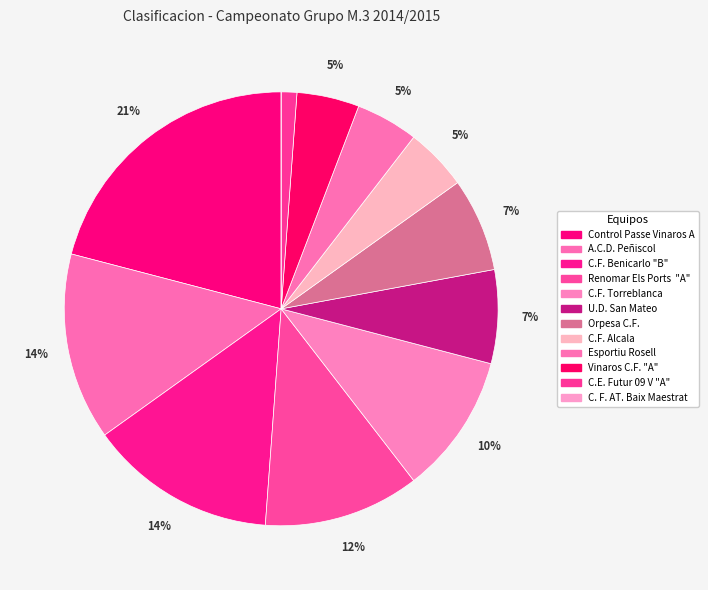

To the nearest percent, what percentage of the pie is Esportiu Rosell?

5%